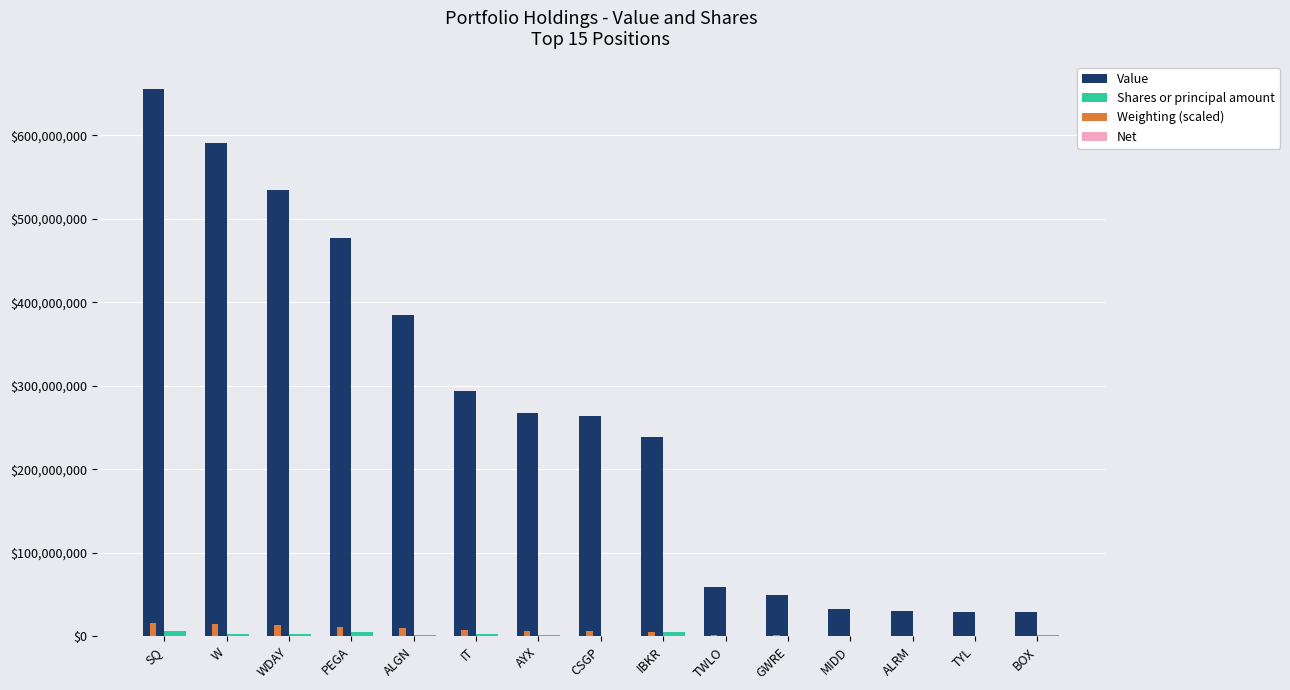

At which category is the sum across all series the highest?

SQ